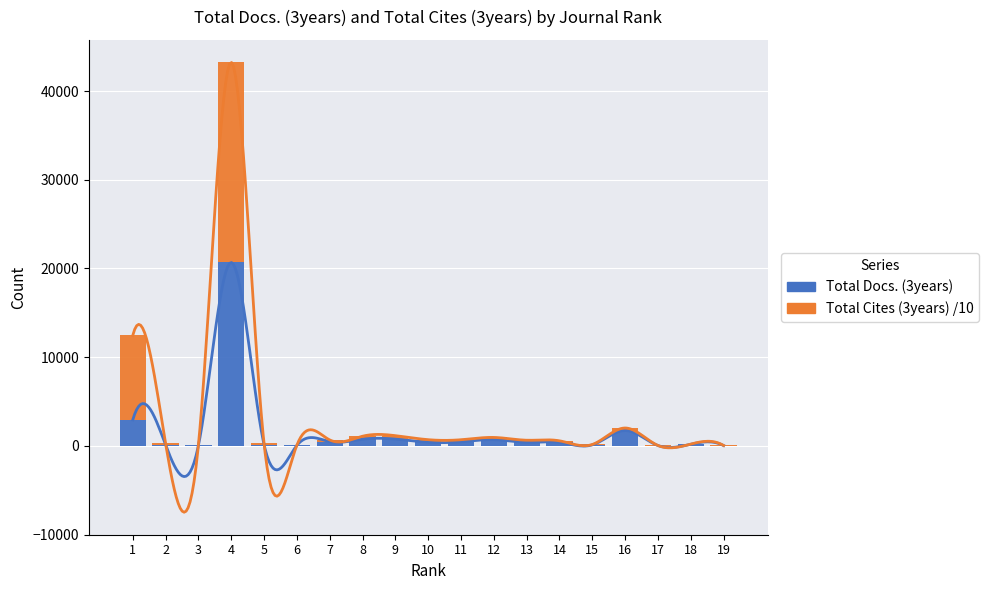

List the labels in order of Total Docs. (3years) value, smallest first.

19, 17, 3, 6, 15, 2, 5, 18, 13, 14, 10, 11, 7, 12, 8, 9, 16, 1, 4